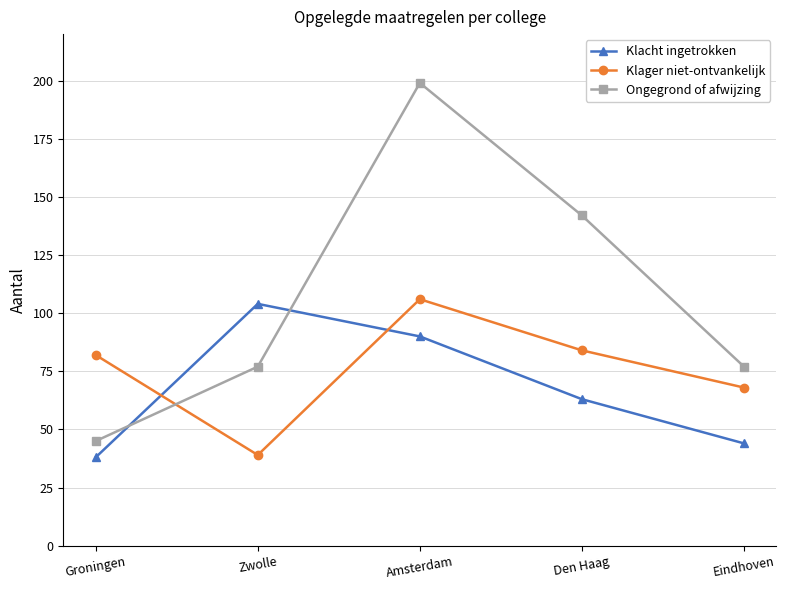

Which series has the largest total across all categories?

Ongegrond of afwijzing